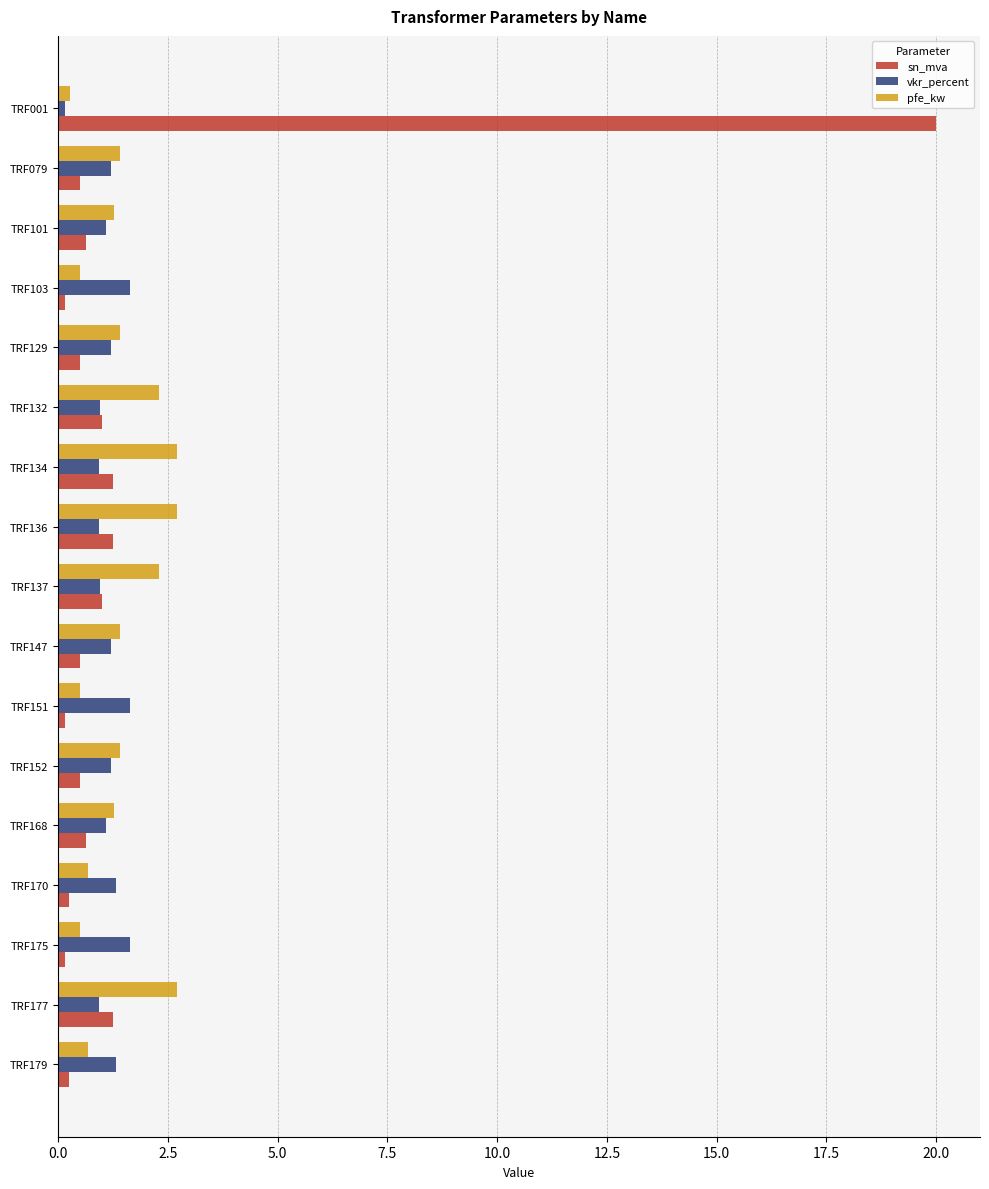

The vkr_percent series shows 1.1 at TRF168. True or false?

True